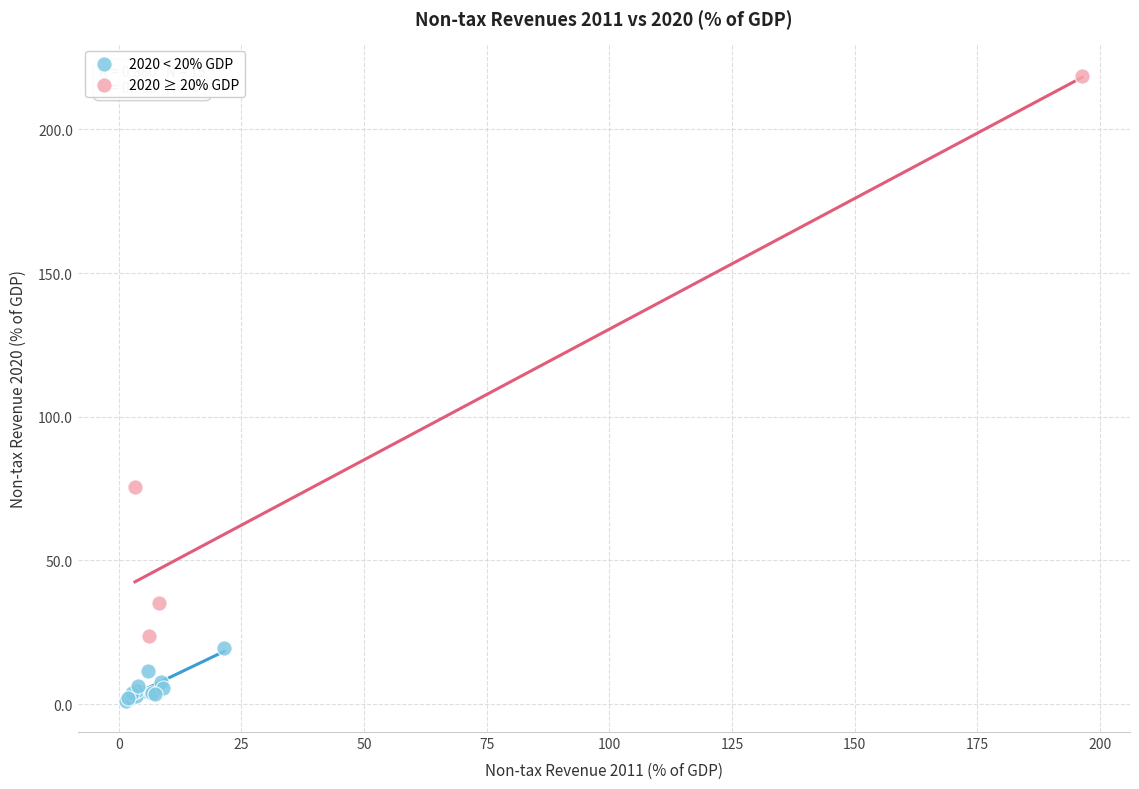

Which series contains the lowest Y value?

2020 < 20% GDP